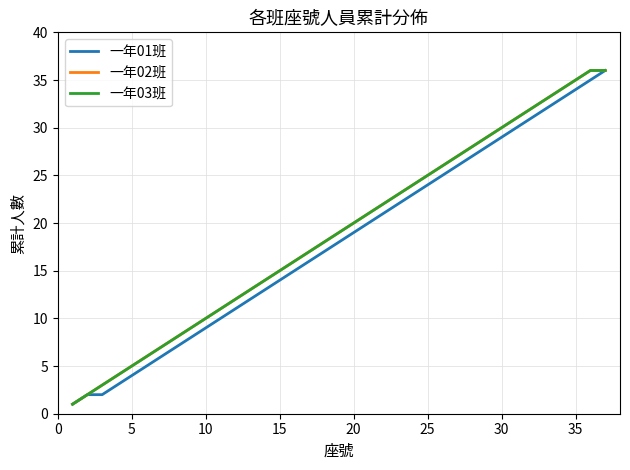

How many lines are shown in the chart?

3